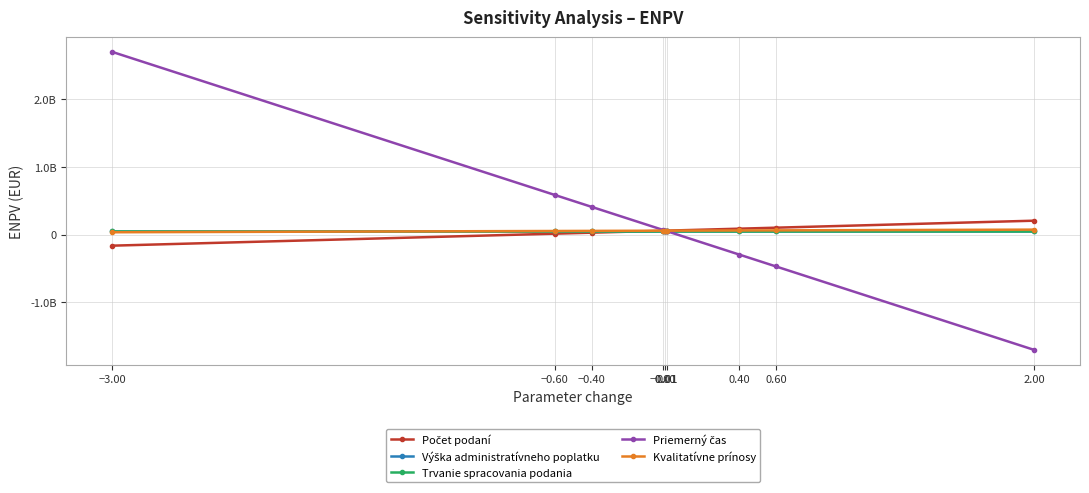

True or false: Priemerný čas has more than 2 interior local peaks.

False